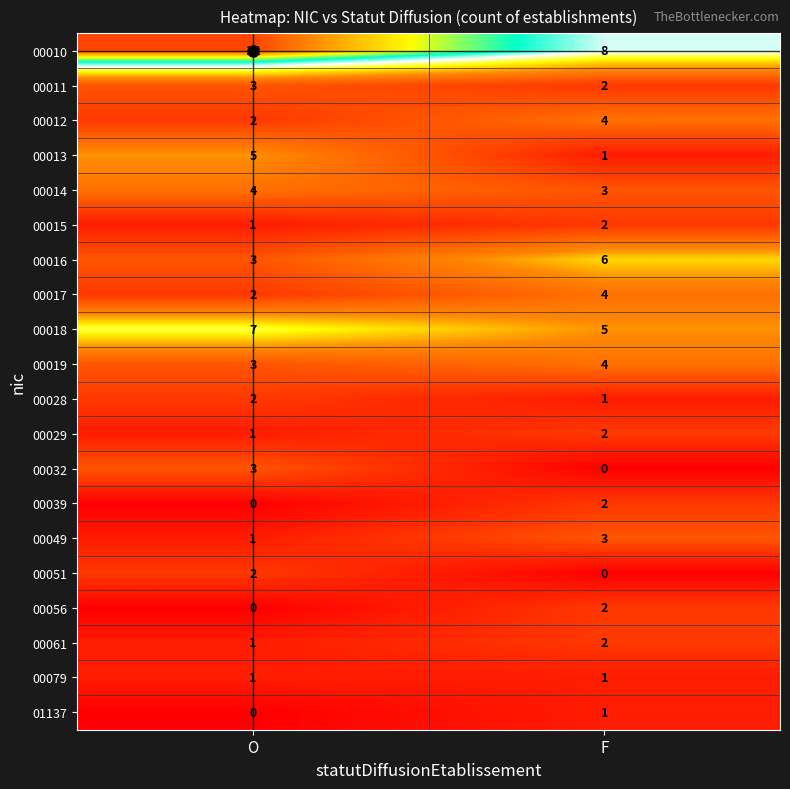

What is the sum of the 00016 values at F and O?

9